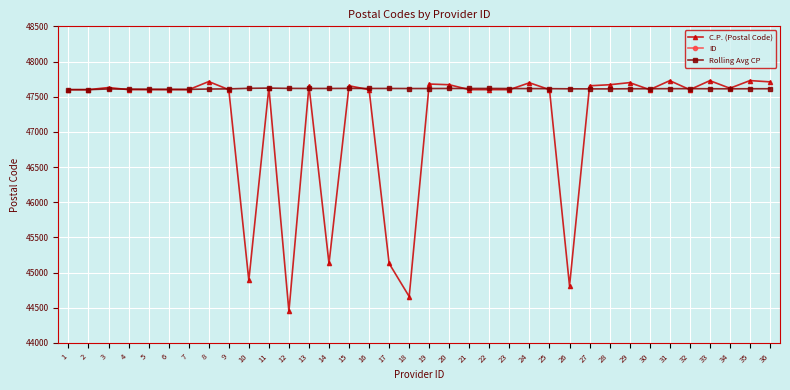

Reading right to left, extract all data points from this chart.

C.P. (Postal Code): 36=47711	35=47729	34=47620	33=47728	32=47600	31=47728	30=47600	29=47700	28=47670	27=47655	26=44810	25=47600	24=47698	23=47600	22=47600	21=47600	20=47670	19=47680	18=44660	17=45130	16=47600	15=47655	14=45130	13=47655	12=44450	11=47630	10=44890	9=47600	8=47715	7=47600	6=47600	5=47600	4=47600	3=47630	2=47600	1=47600
ID: 36=36	35=35	34=34	33=33	32=32	31=31	30=30	29=29	28=28	27=27	26=26	25=25	24=24	23=23	22=22	21=21	20=20	19=19	18=18	17=17	16=16	15=15	14=14	13=13	12=12	11=11	10=10	9=9	8=8	7=7	6=6	5=5	4=4	3=3	2=2	1=1
Rolling Avg CP: 36=47613	35=47613	34=47612	33=47613	32=47614	31=47614	30=47613	29=47613	28=47611	27=47611	26=47612	25=47614	24=47615	23=47616	22=47617	21=47617	20=47617	19=47616	18=47616	17=47617	16=47617	15=47618	14=47617	13=47617	12=47618	11=47622	10=47619	9=47611	8=47609	7=47604	6=47605	5=47606	4=47608	3=47610	2=47600	1=47600